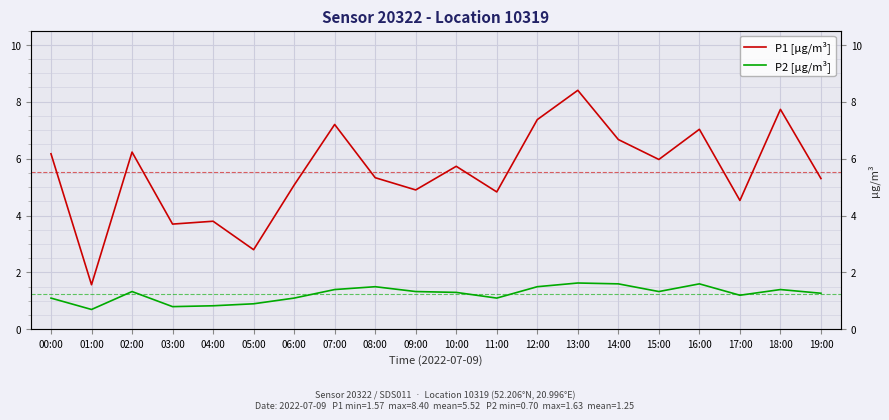

What is the average value of the P2 [µg/m³] series?

1.2